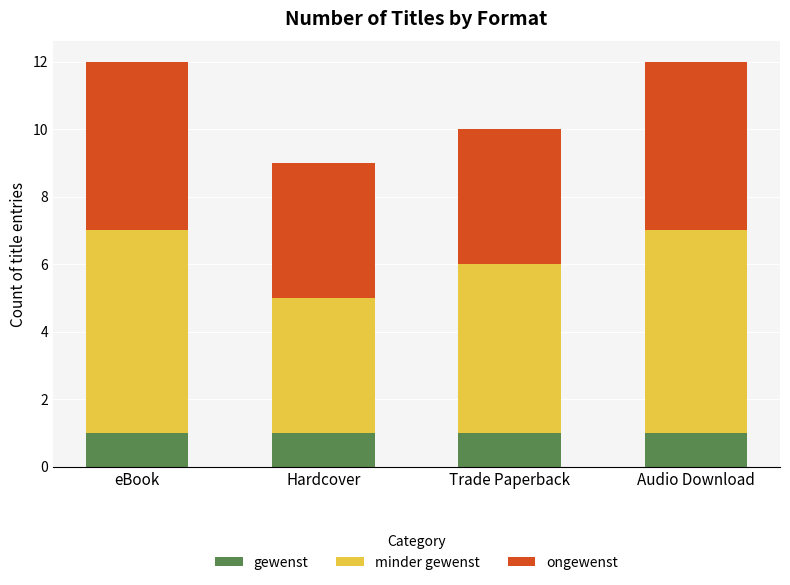

What is the sum of all gewenst values?

4